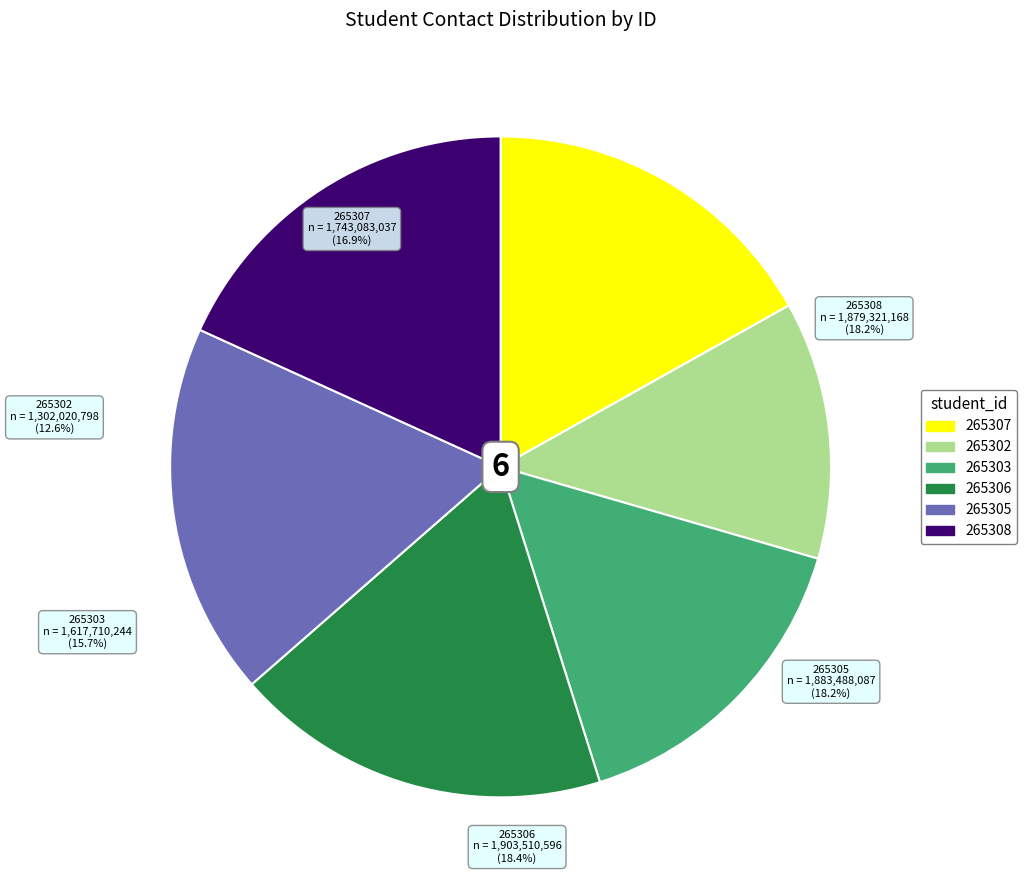

Is it true that 265306 is 30% of the pie?

False